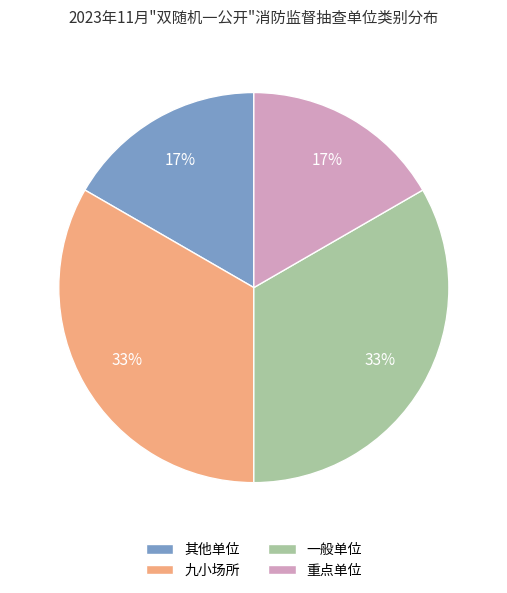

What percentage is the 九小场所 slice, to the nearest percent?

33%